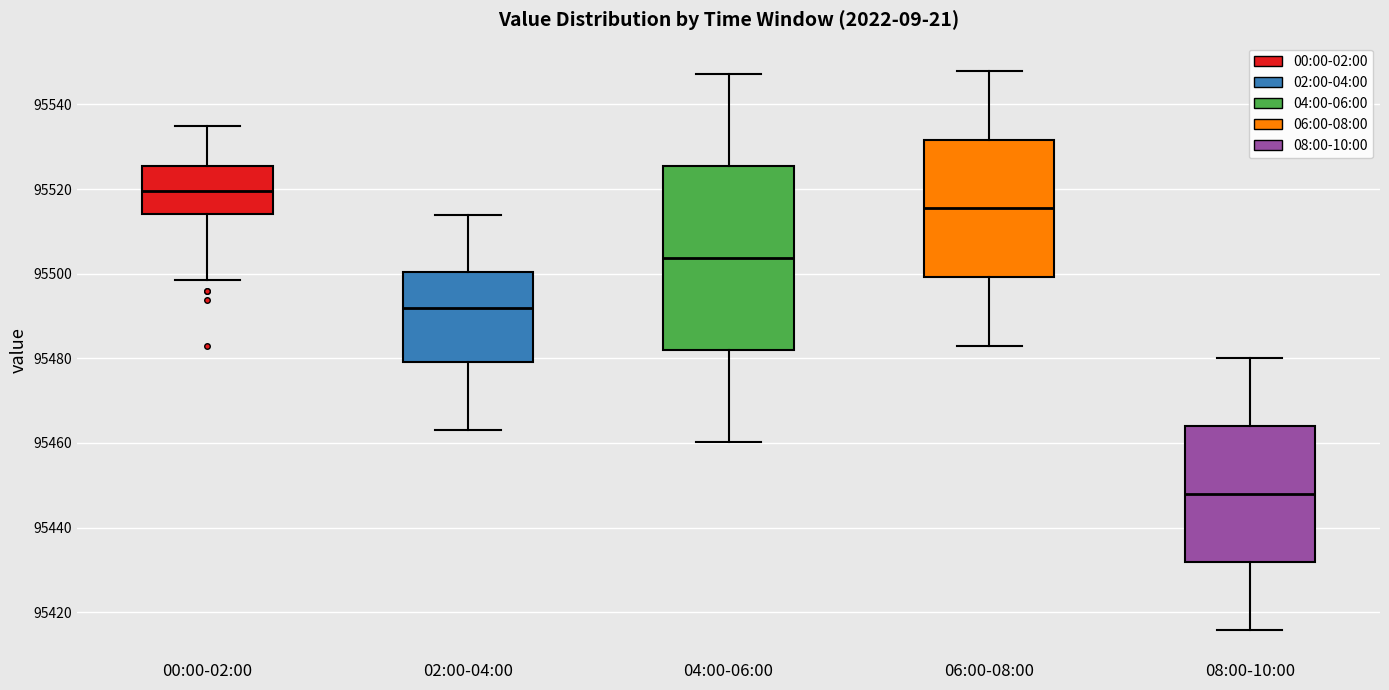

Which box's median line is the lowest?

08:00-10:00